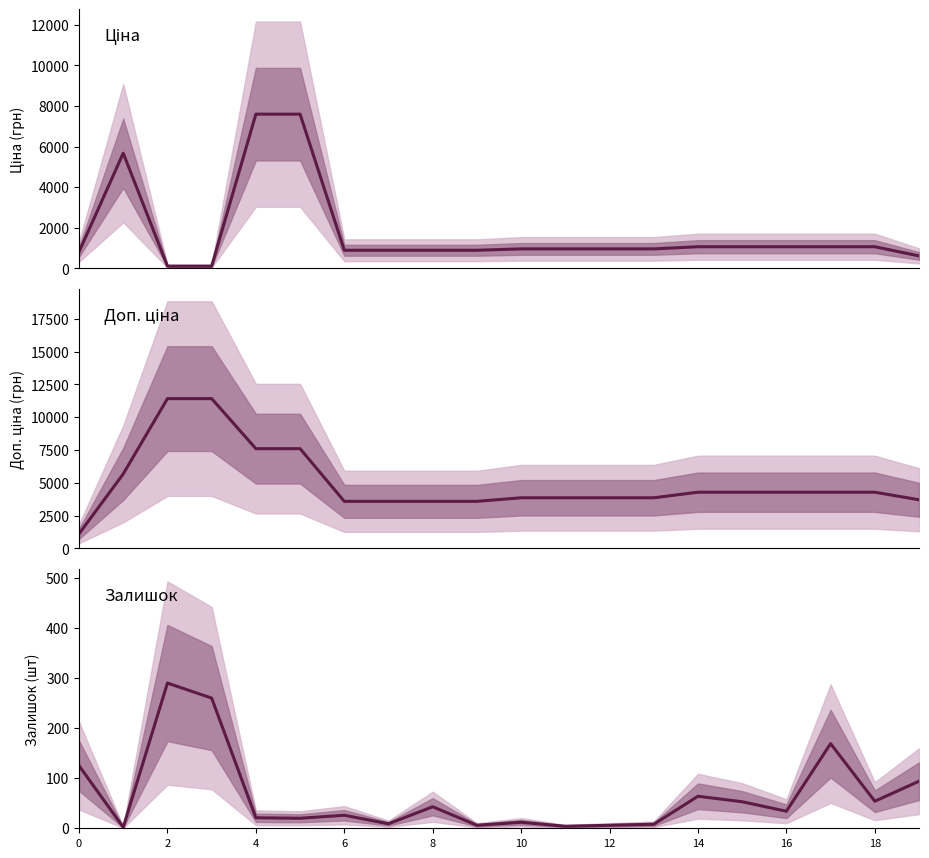

True or false: Доп. ціна and Ціна intersect in this chart.

False